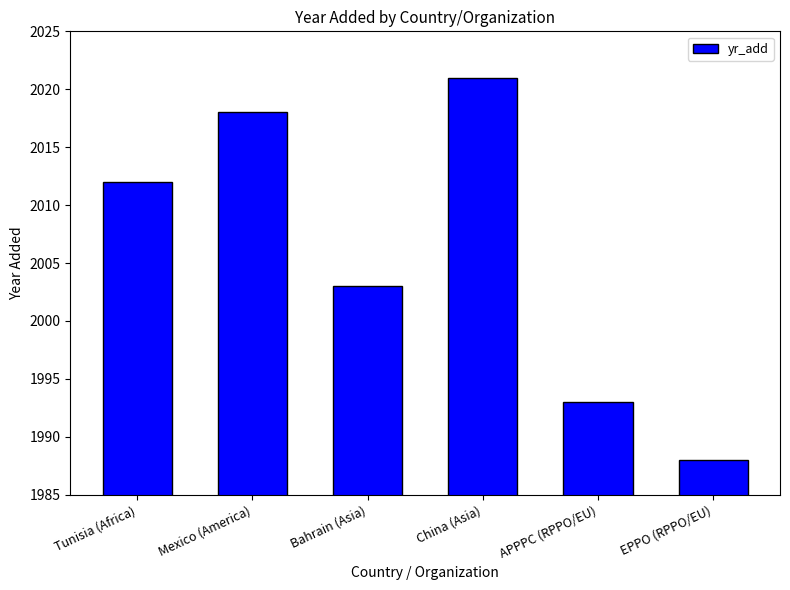

Reading right to left, extract all data points from this chart.

EPPO (RPPO/EU)=1988	APPPC (RPPO/EU)=1993	China (Asia)=2021	Bahrain (Asia)=2003	Mexico (America)=2018	Tunisia (Africa)=2012